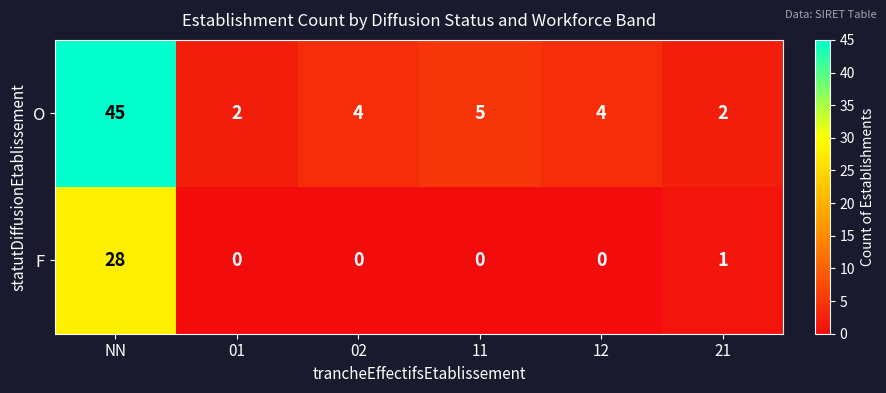

Rank the series at 21 from lowest to highest value.

F, O